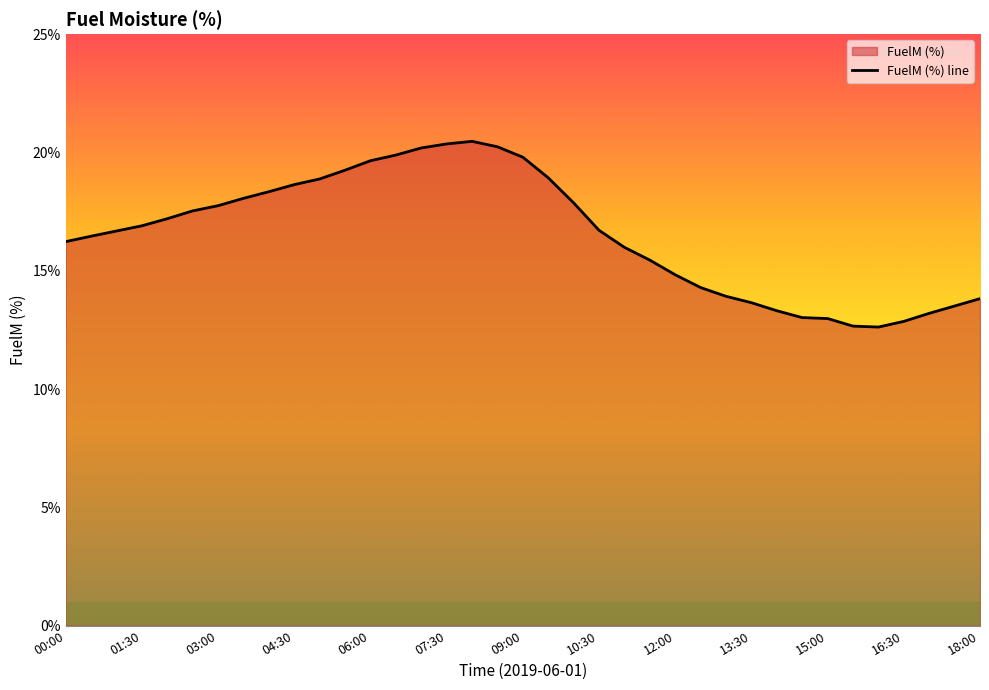

What is the greatest value displayed?

20.5